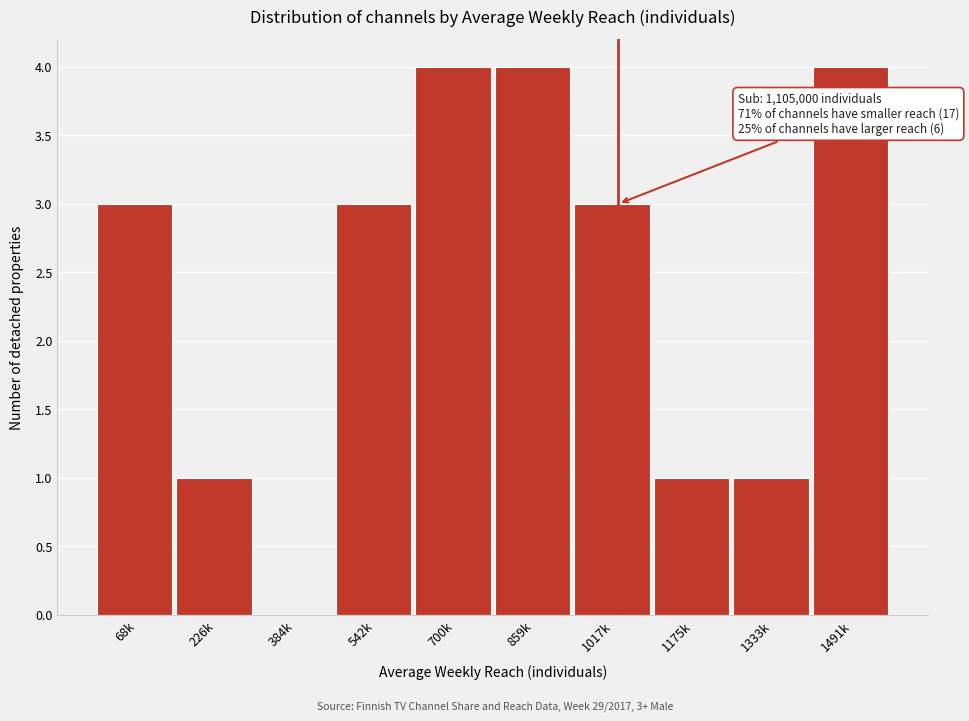

Reading left to right, list all the values displayed in this chart.

68k=3	226k=1	384k=0	542k=3	700k=4	859k=4	1017k=3	1175k=1	1333k=1	1491k=4